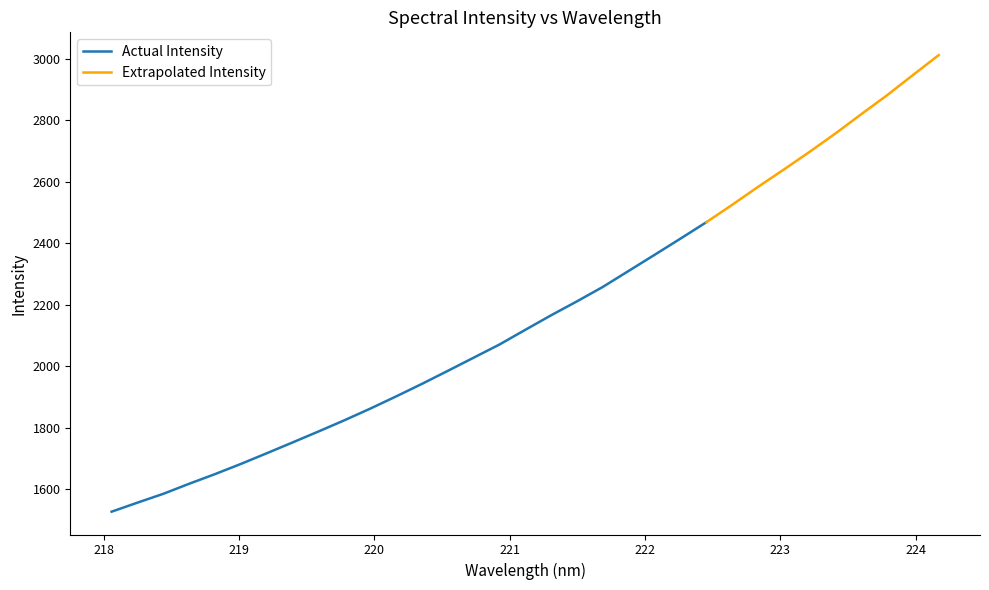

The chart shows a value of 3011.1 at 224.1709. True or false?

True